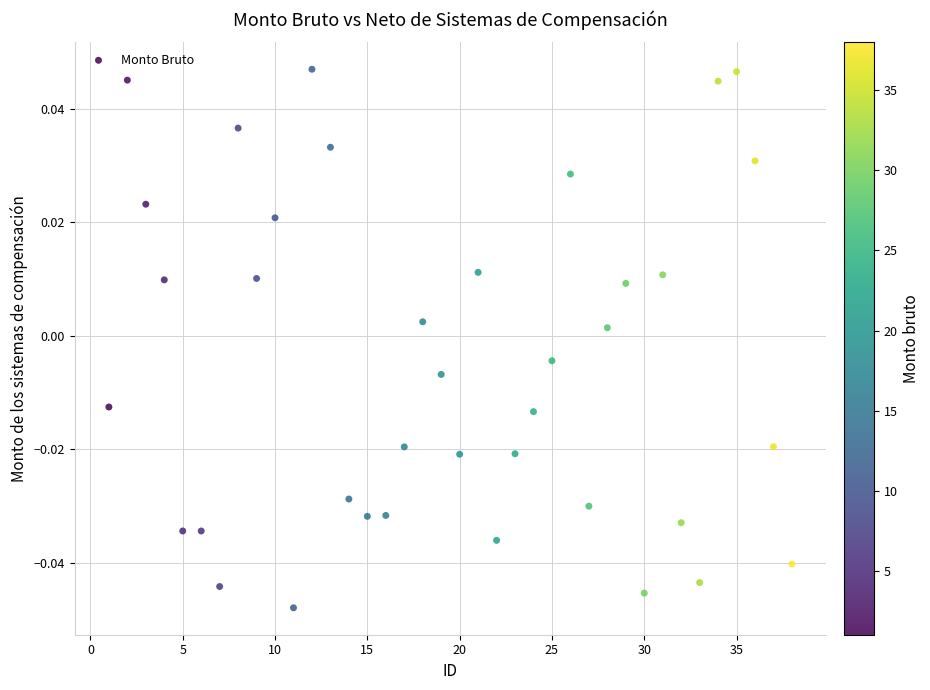

What is the range of X values (max minus min)?

37.0